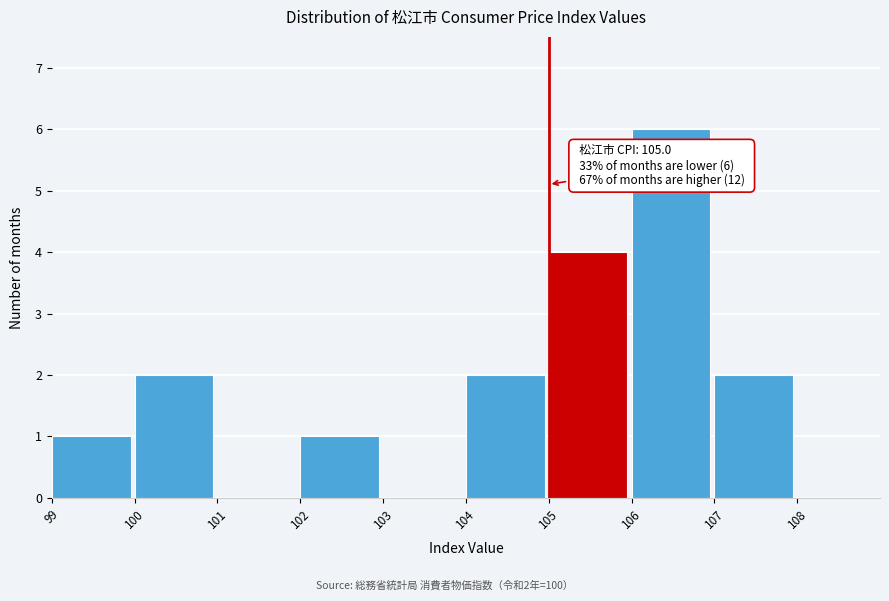

Over which range of the x-axis is the bar tallest?

106 to 107